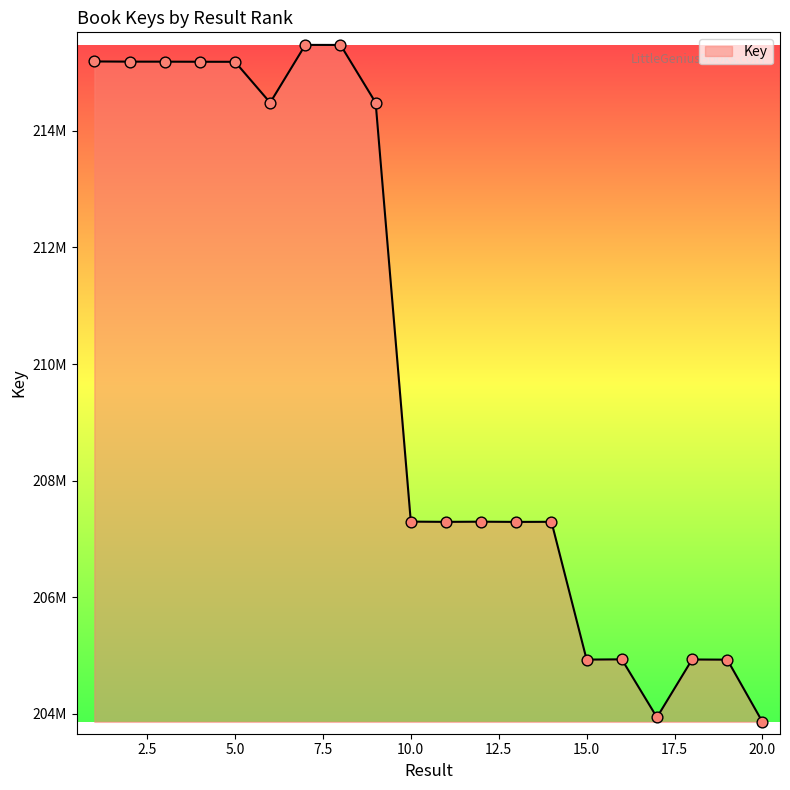

Is this an area chart (filled region under the line)?

Yes